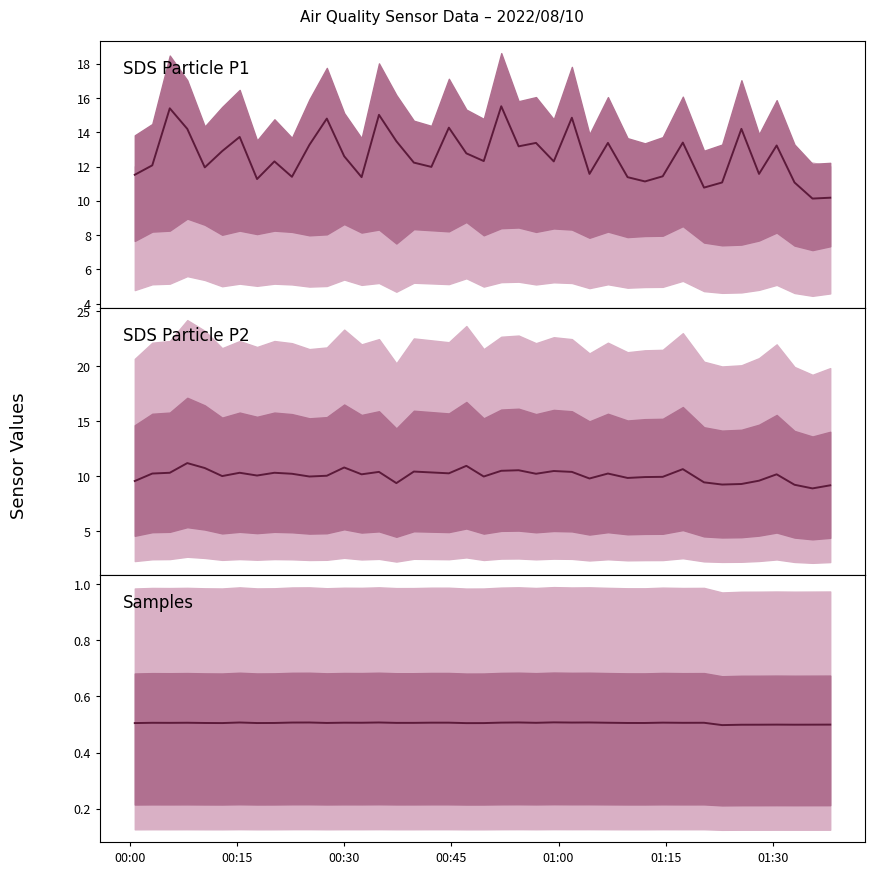

Is the value of Samples at 15 greater than the value of SDS_P1 at 27?

No